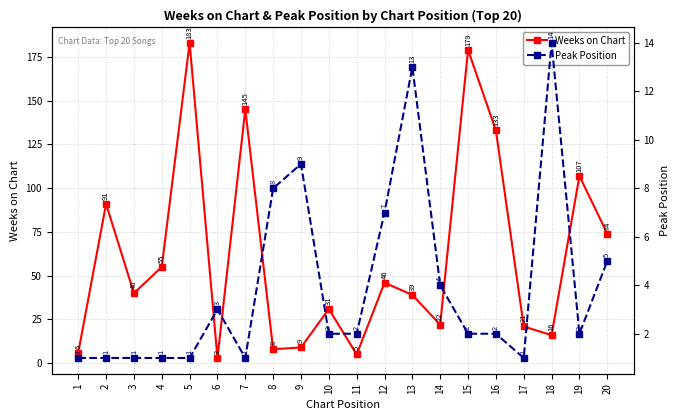

Reading left to right, list all the values displayed in this chart.

Weeks on Chart: 1=6	2=91	3=40	4=55	5=183	6=3	7=145	8=8	9=9	10=31	11=5	12=46	13=39	14=22	15=179	16=133	17=21	18=16	19=107	20=74
Peak Position: 1=1	2=1	3=1	4=1	5=1	6=3	7=1	8=8	9=9	10=2	11=2	12=7	13=13	14=4	15=2	16=2	17=1	18=14	19=2	20=5